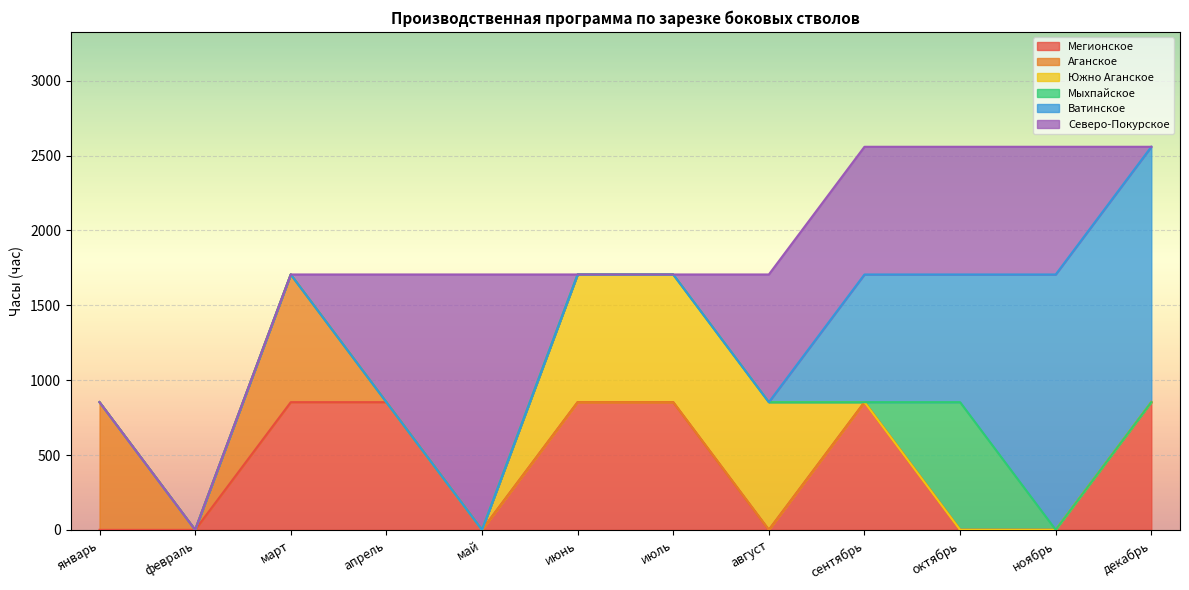

Which series changed the most between август and ноябрь?

Ватинское